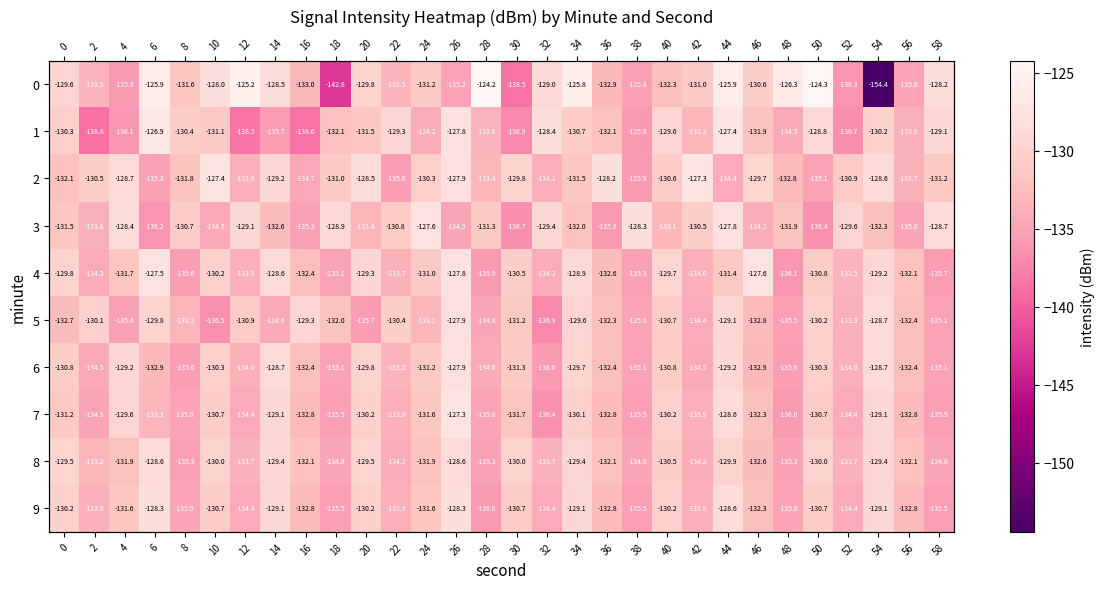

What is the average value of the 3 series?

-132.0